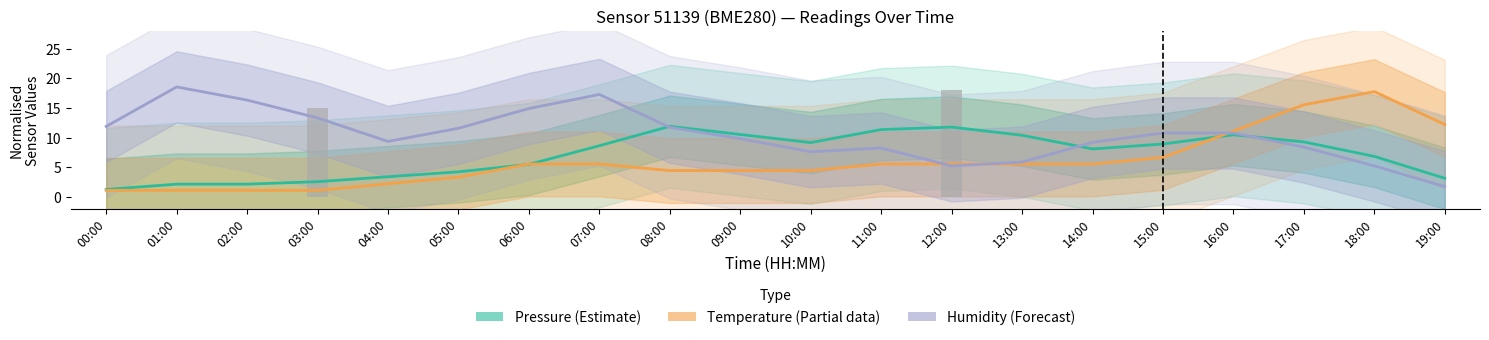

What is the average value of the Pressure (Estimate) series?

7.1